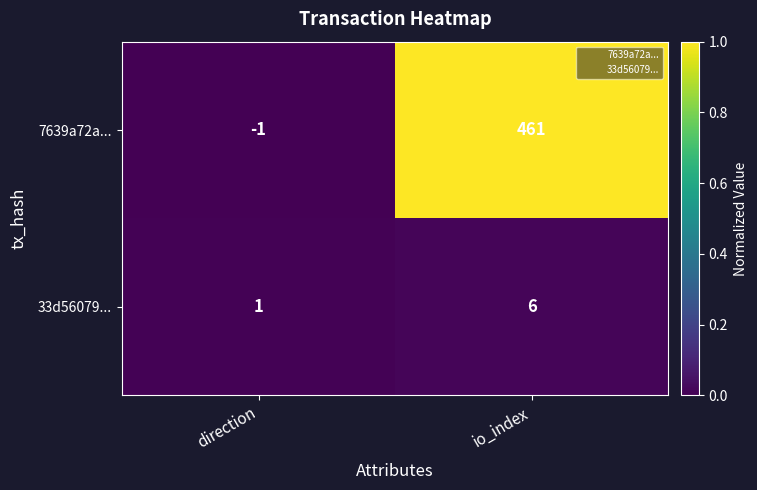

Which series changed the most between direction and io_index?

7639a72a...